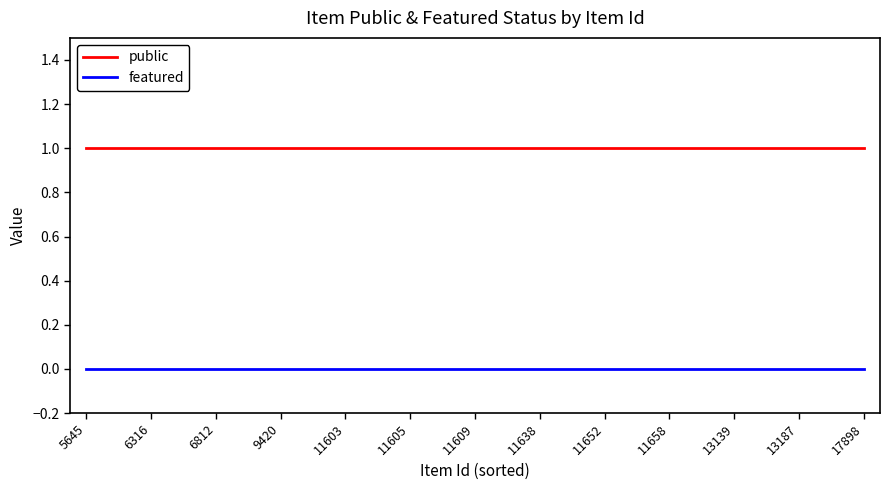

Rank the series by their average value, from lowest to highest.

featured, public